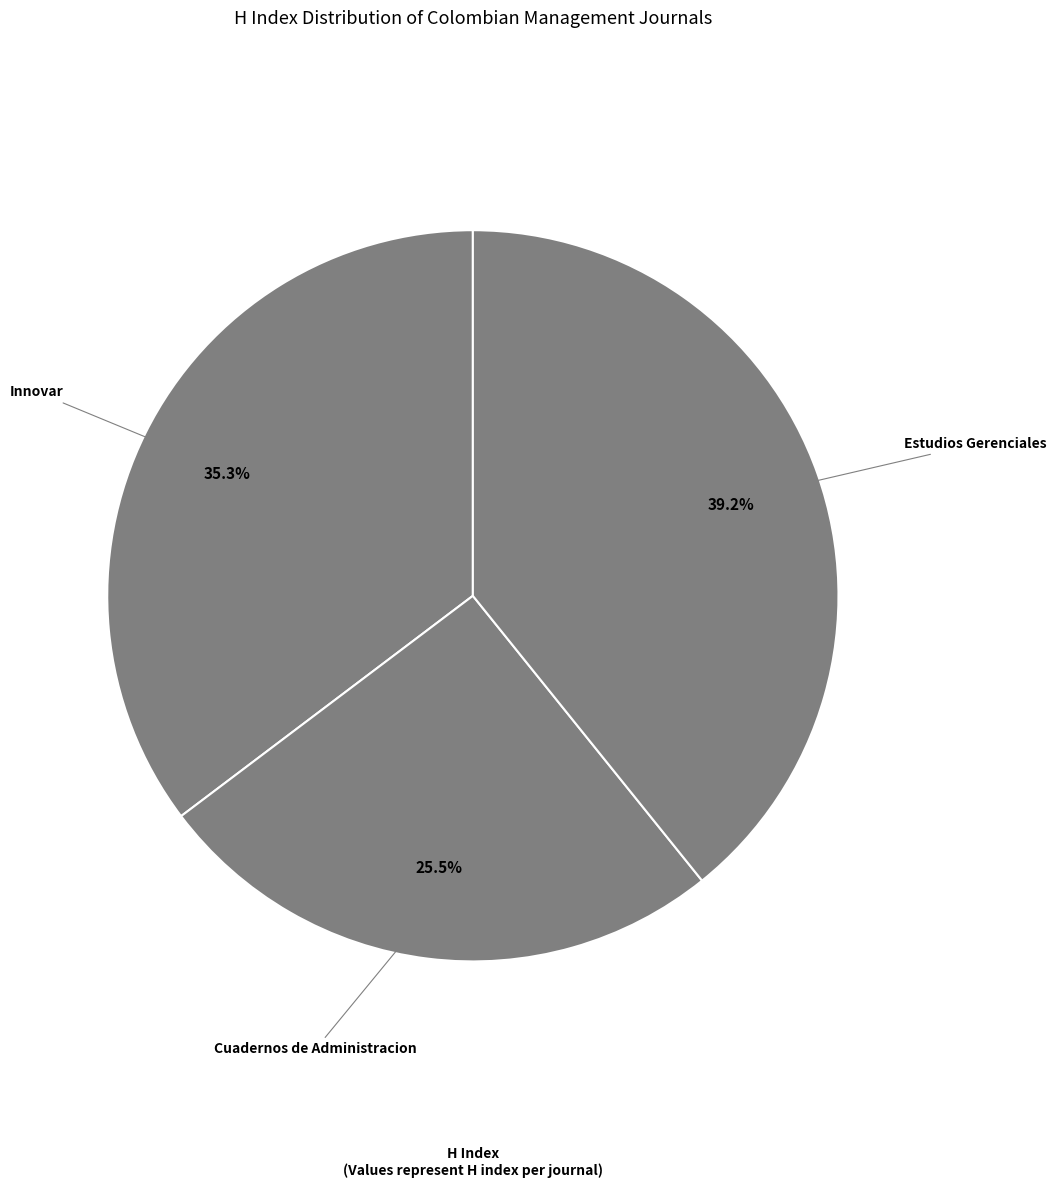

Rank the categories by value from highest to lowest.

Estudios Gerenciales, Innovar, Cuadernos de Administracion